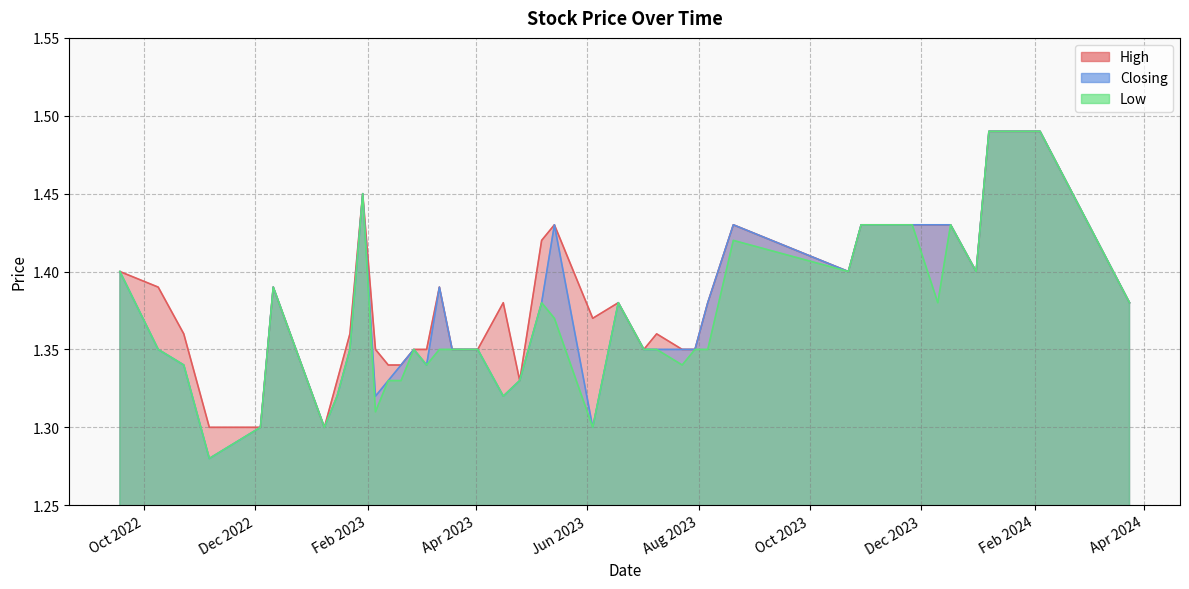

What is the difference between the maximum and minimum values in the Low series?

0.2